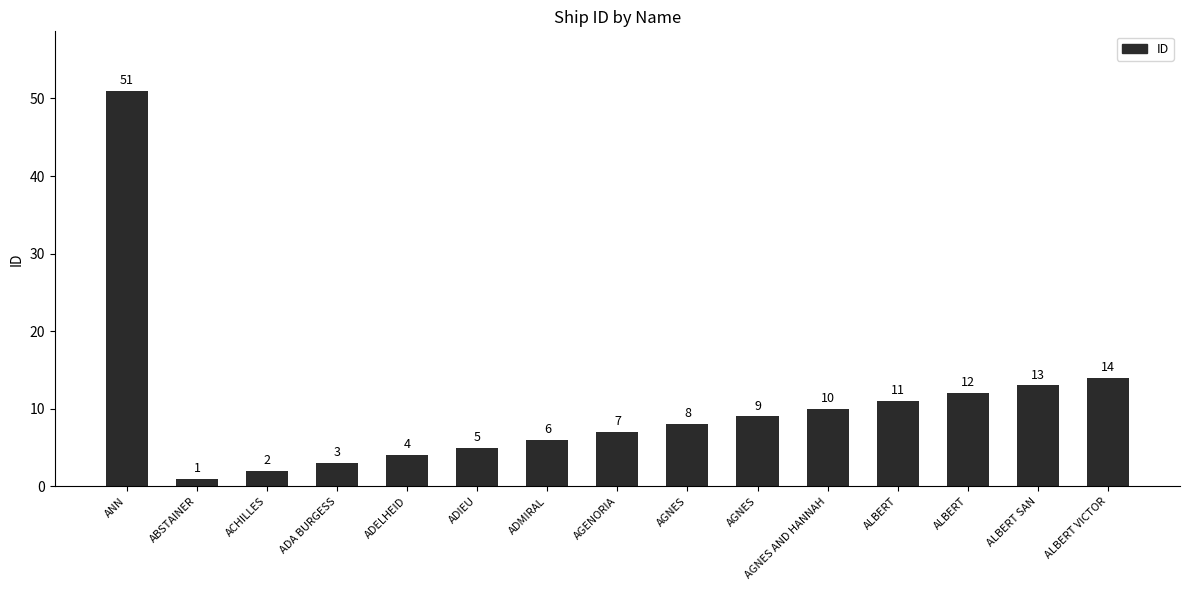

At which label is the value closest to 26?

ALBERT VICTOR